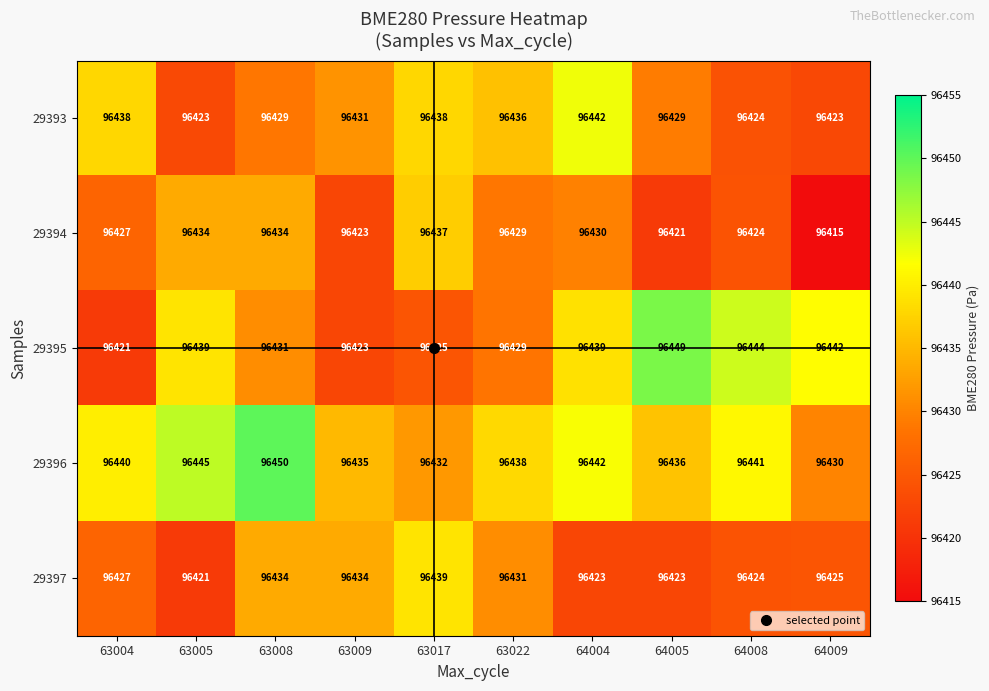

At how many categories does at least one series exceed 96420?

10